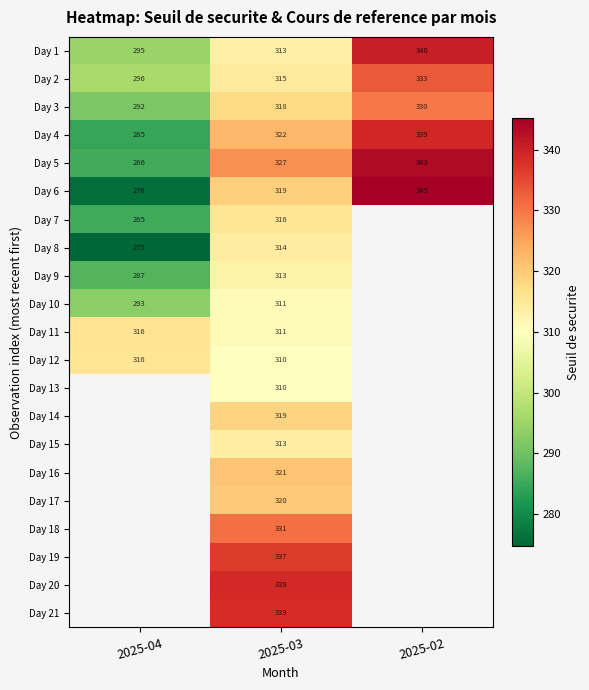

What is the minimum value shown in the chart?

274.8